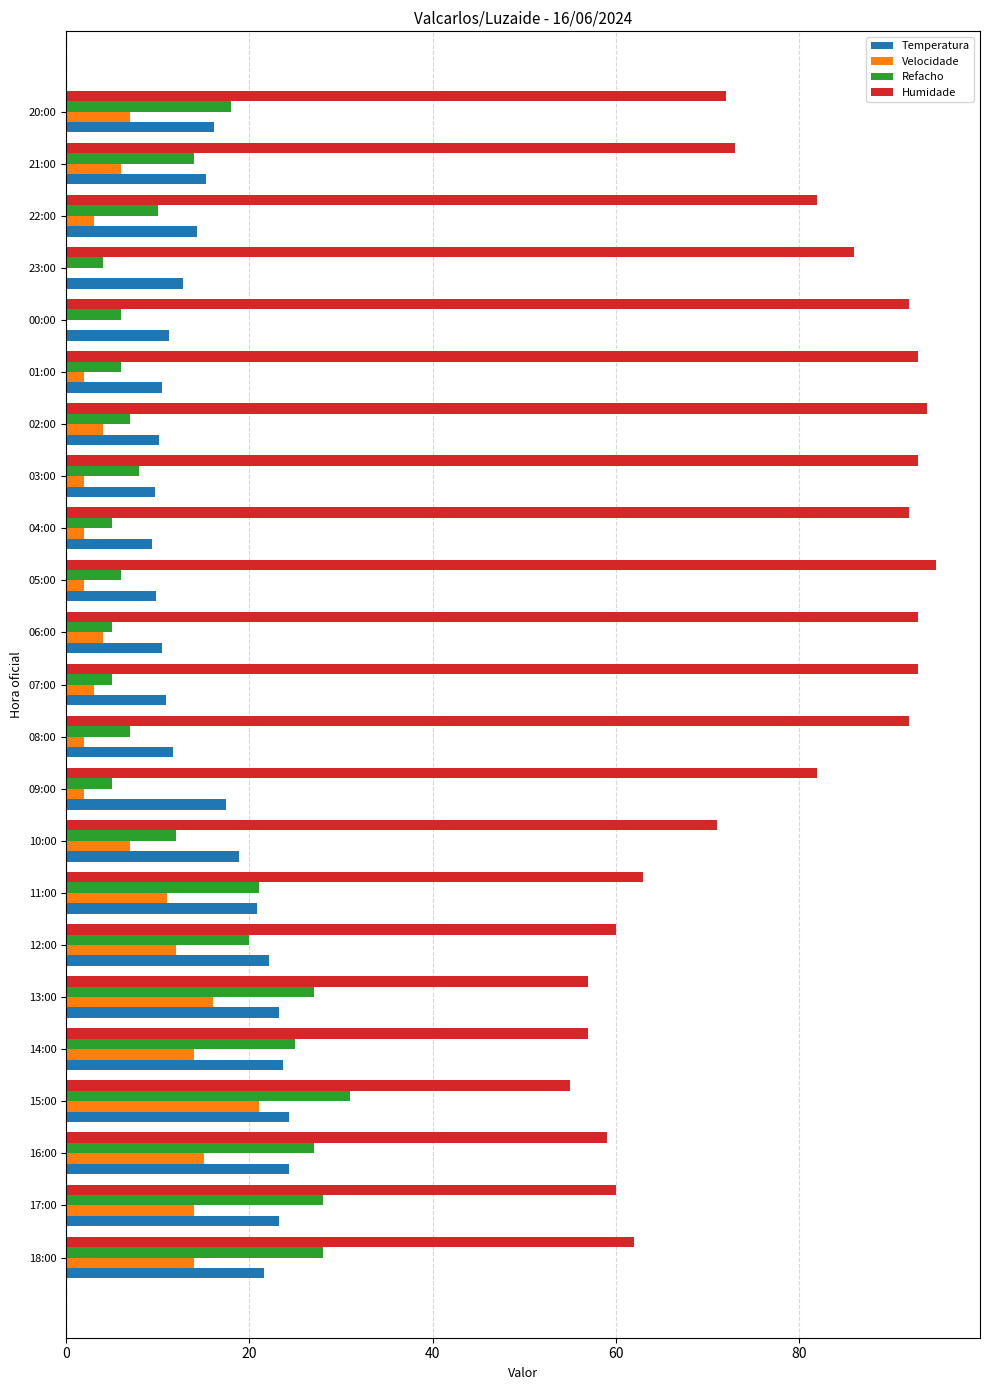

Which series has the largest total across all categories?

Humidade